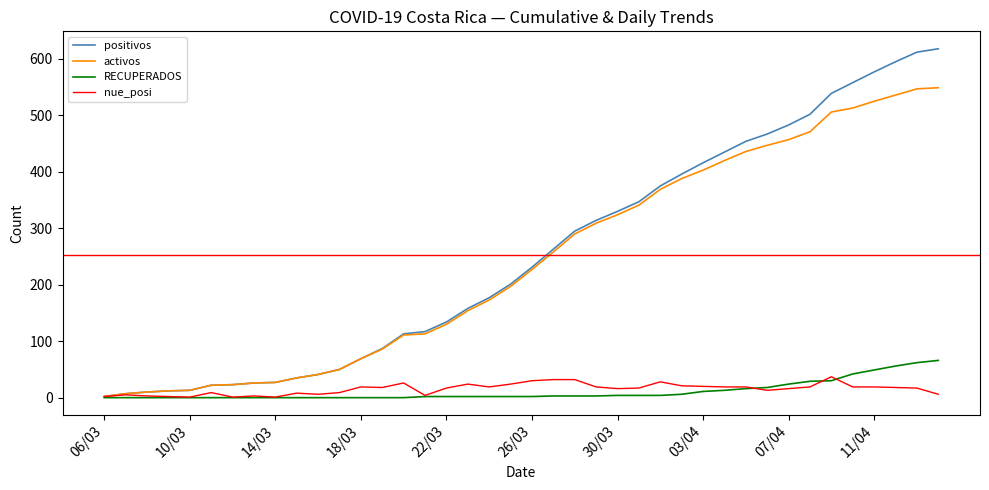

Rank the series by their maximum value, from lowest to highest.

nue_posi, RECUPERADOS, activos, positivos